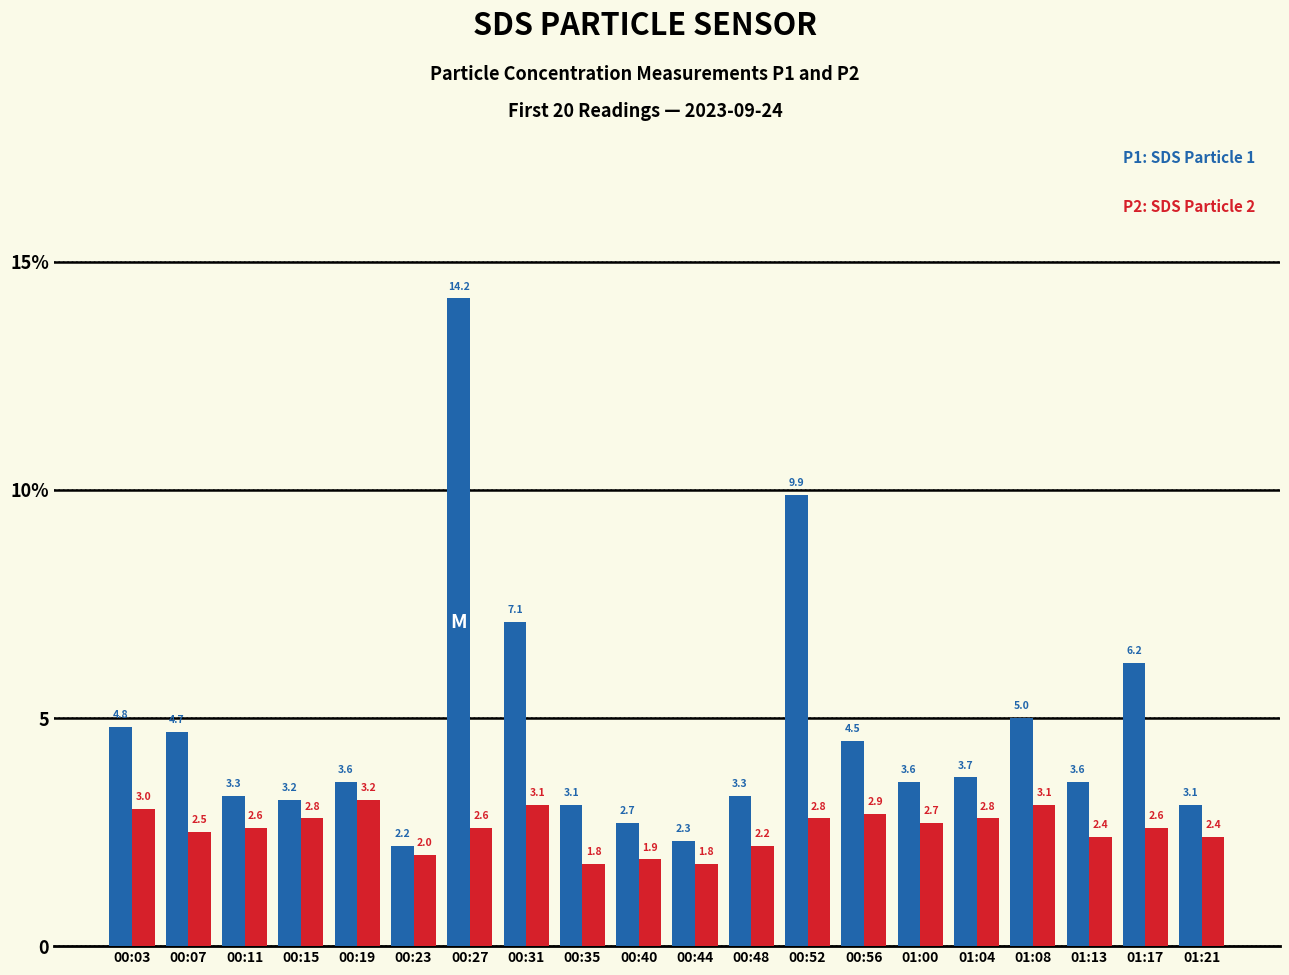

Count the number of categories in the chart.

20